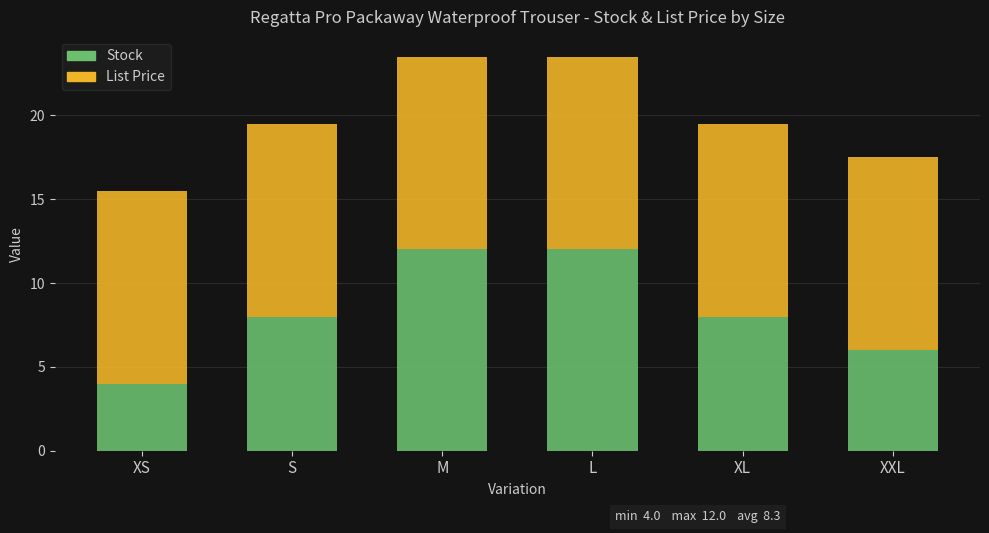

At which label does Stock reach its minimum?

XS